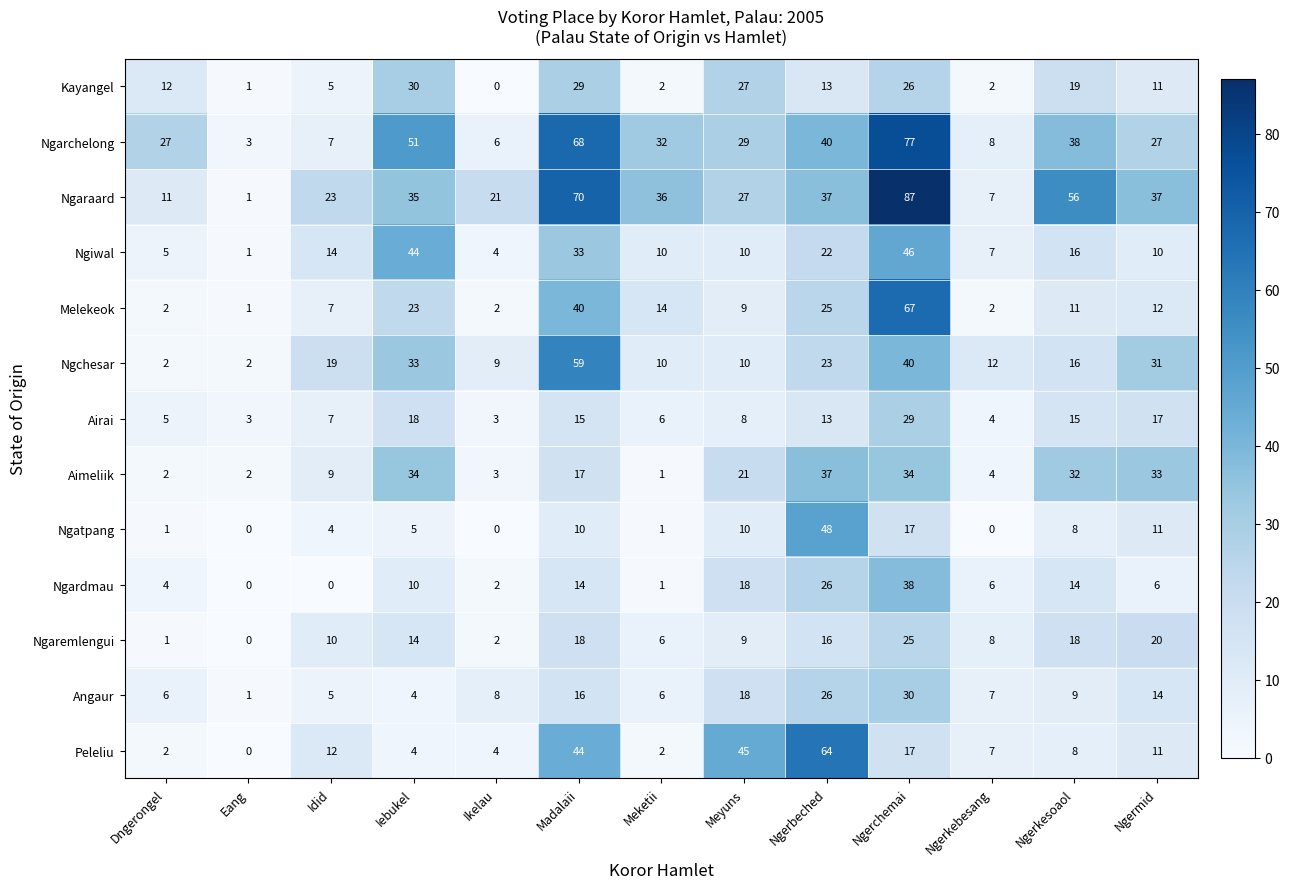

What is the spread (max minus min) of values at Ngerchemai?

70